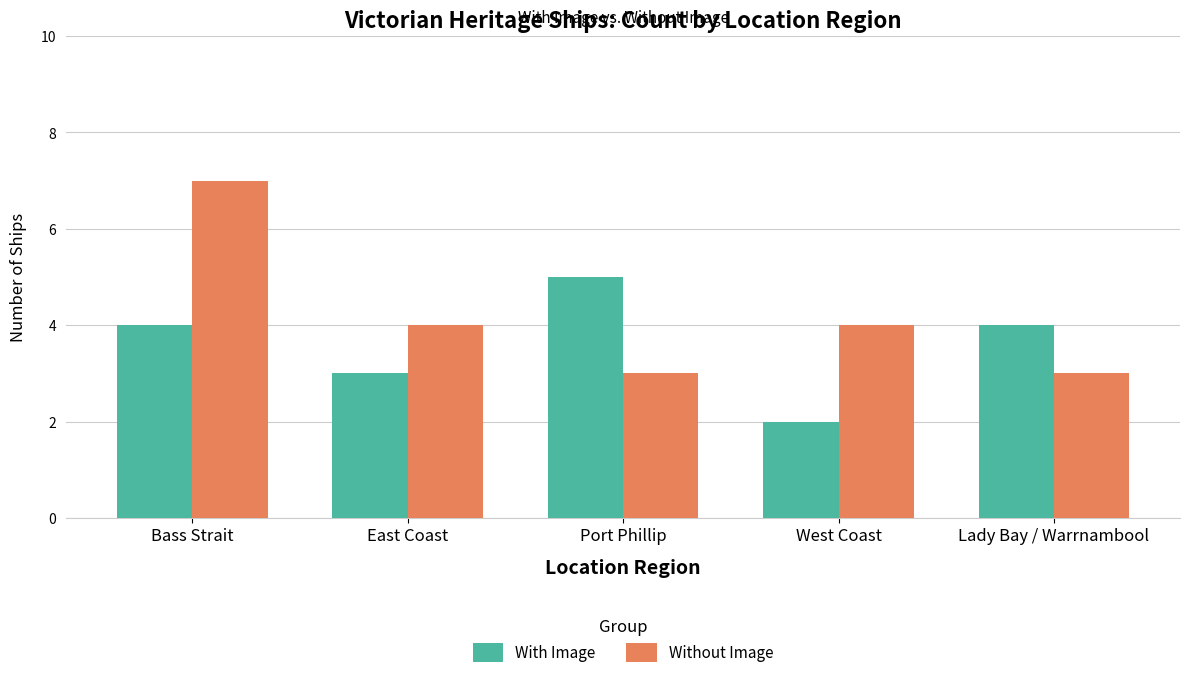

Reading left to right, list all the values displayed in this chart.

With Image: Bass Strait=4	East Coast=3	Port Phillip=5	West Coast=2	Lady Bay / Warrnambool=4
Without Image: Bass Strait=7	East Coast=4	Port Phillip=3	West Coast=4	Lady Bay / Warrnambool=3